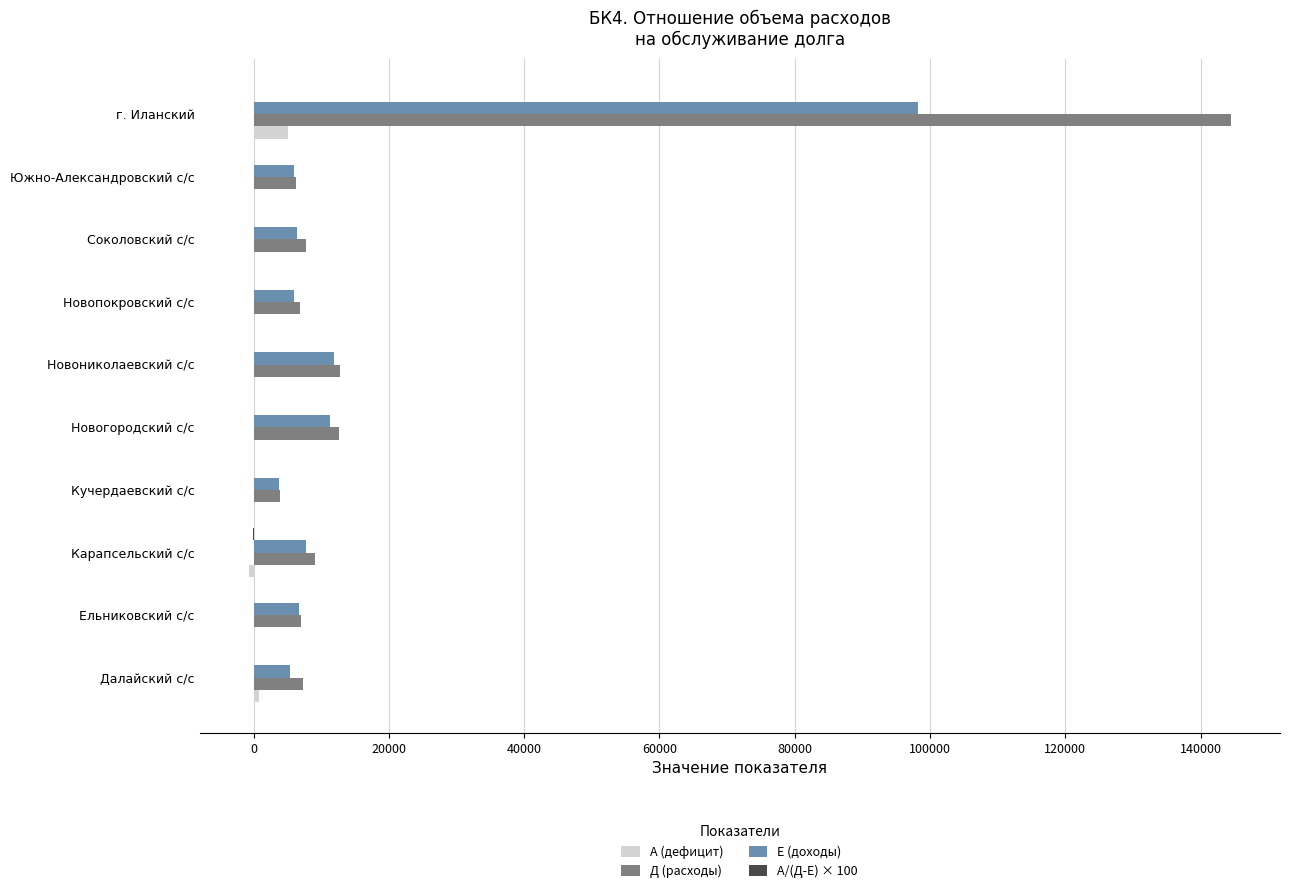

At which label is Е (доходы) closest to 51016?

Новониколаевский с/с